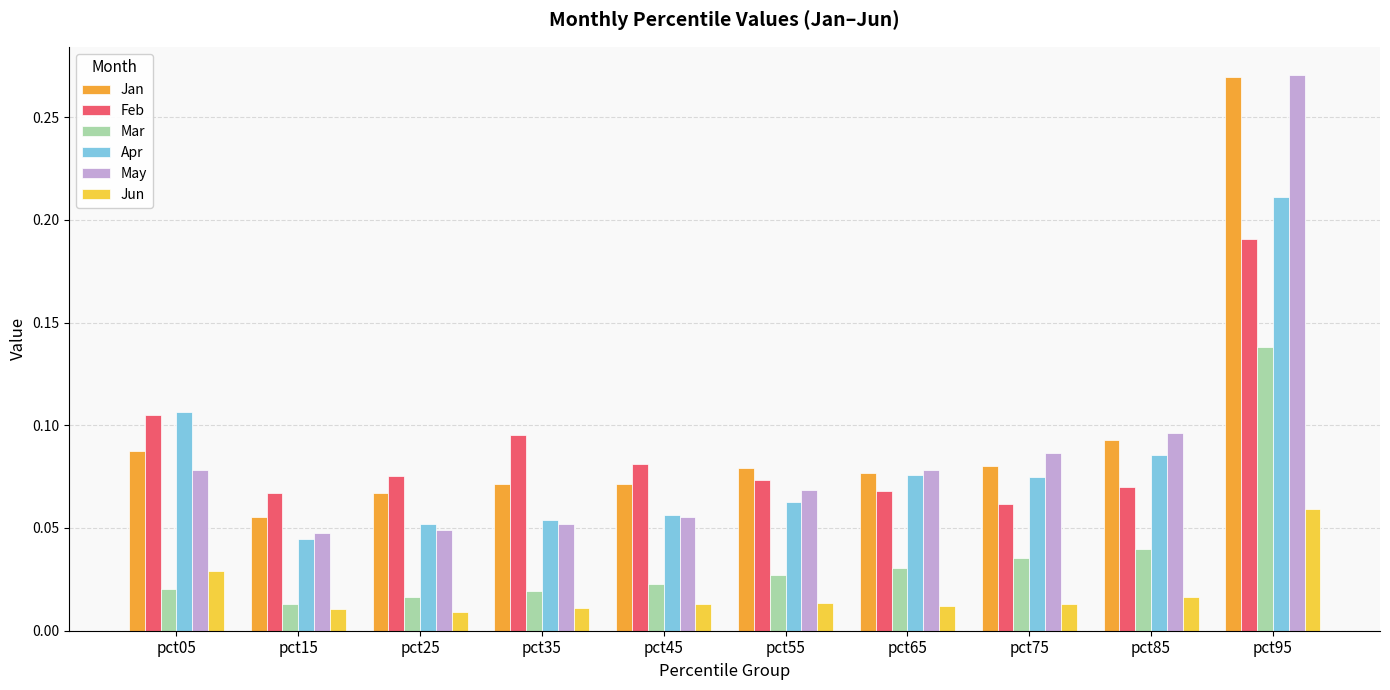

Count the Feb values in the range 0 to 1.

10